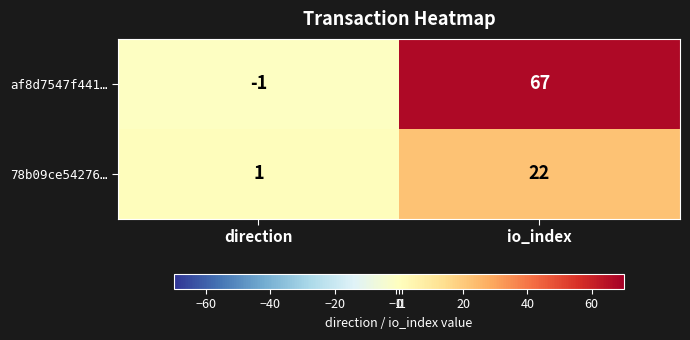

What is the difference between the af8d7547f441… values at direction and io_index?

68